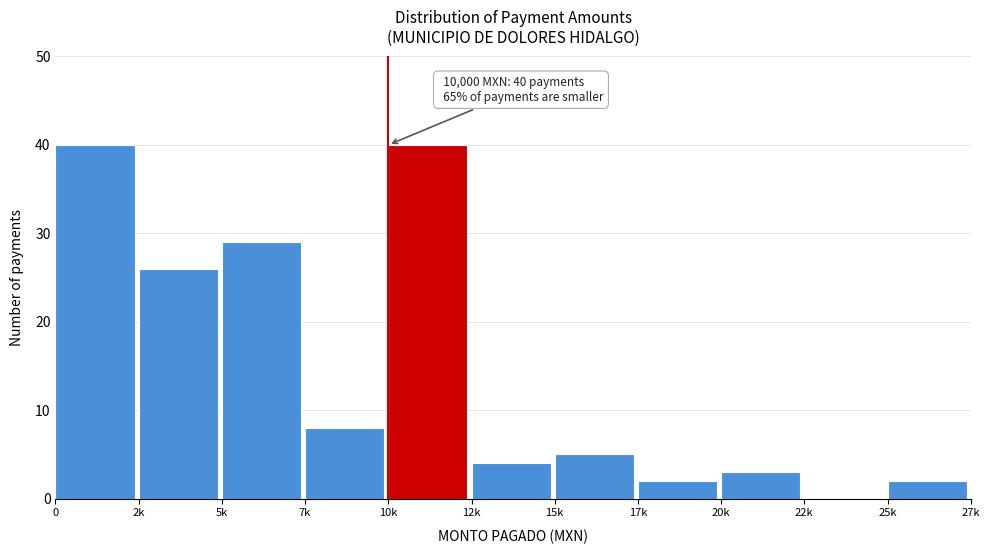

Reading left to right, extract all data points from this chart.

0=40	2k=26	5k=29	7k=8	10k=40	12k=4	15k=5	17k=2	20k=3	22k=0	25k=2